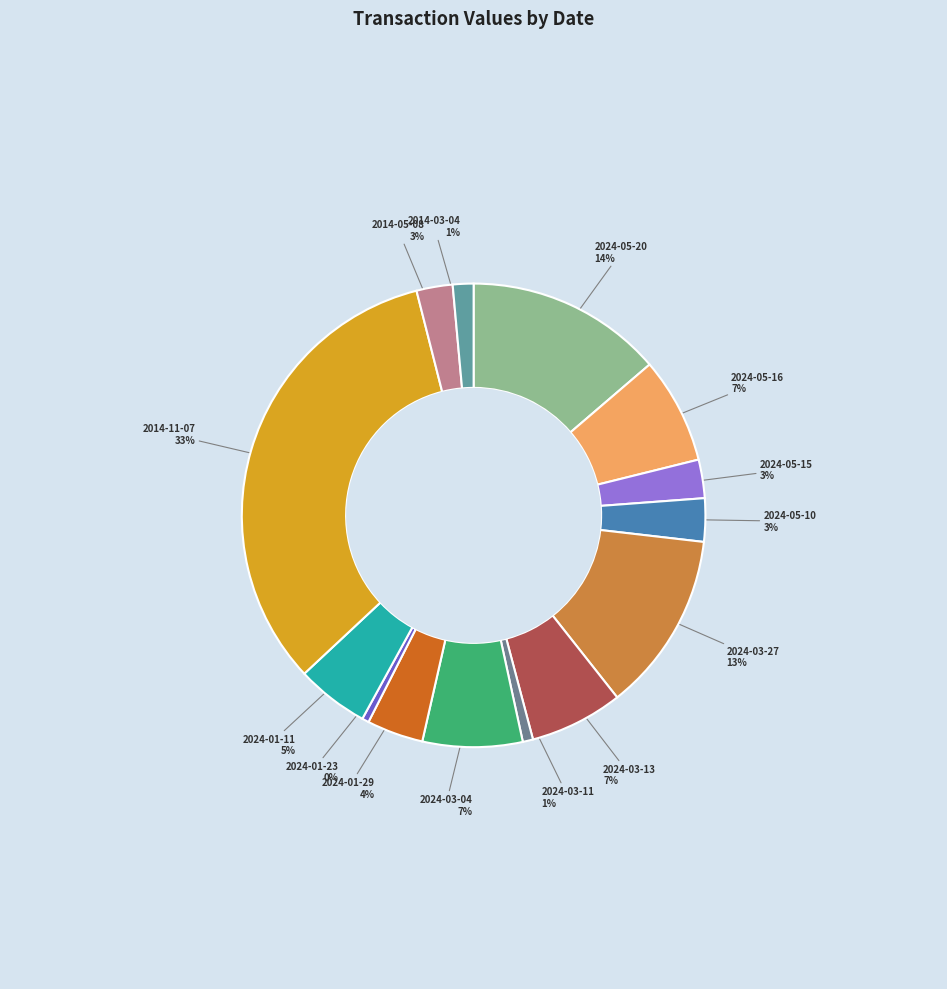

What percentage is the 2024-03-13 slice, to the nearest percent?

7%